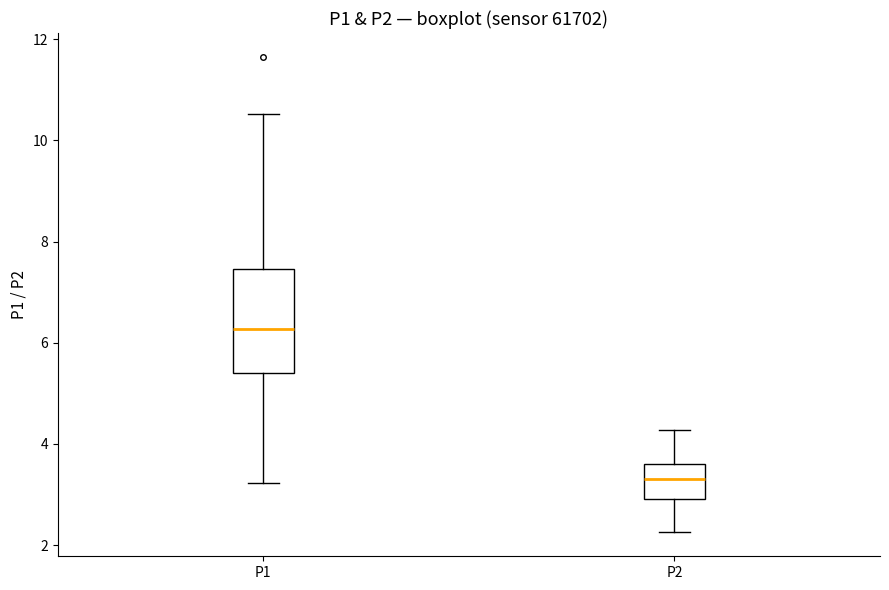

Where is the lower edge of the box for P2 on the y-axis? The values are not printed on the chart, so give them approximately, as read against the axis.

3.0